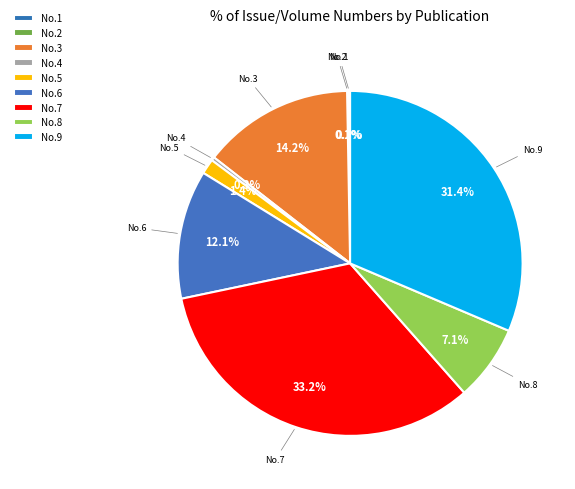

How many slices are in this pie chart?

9